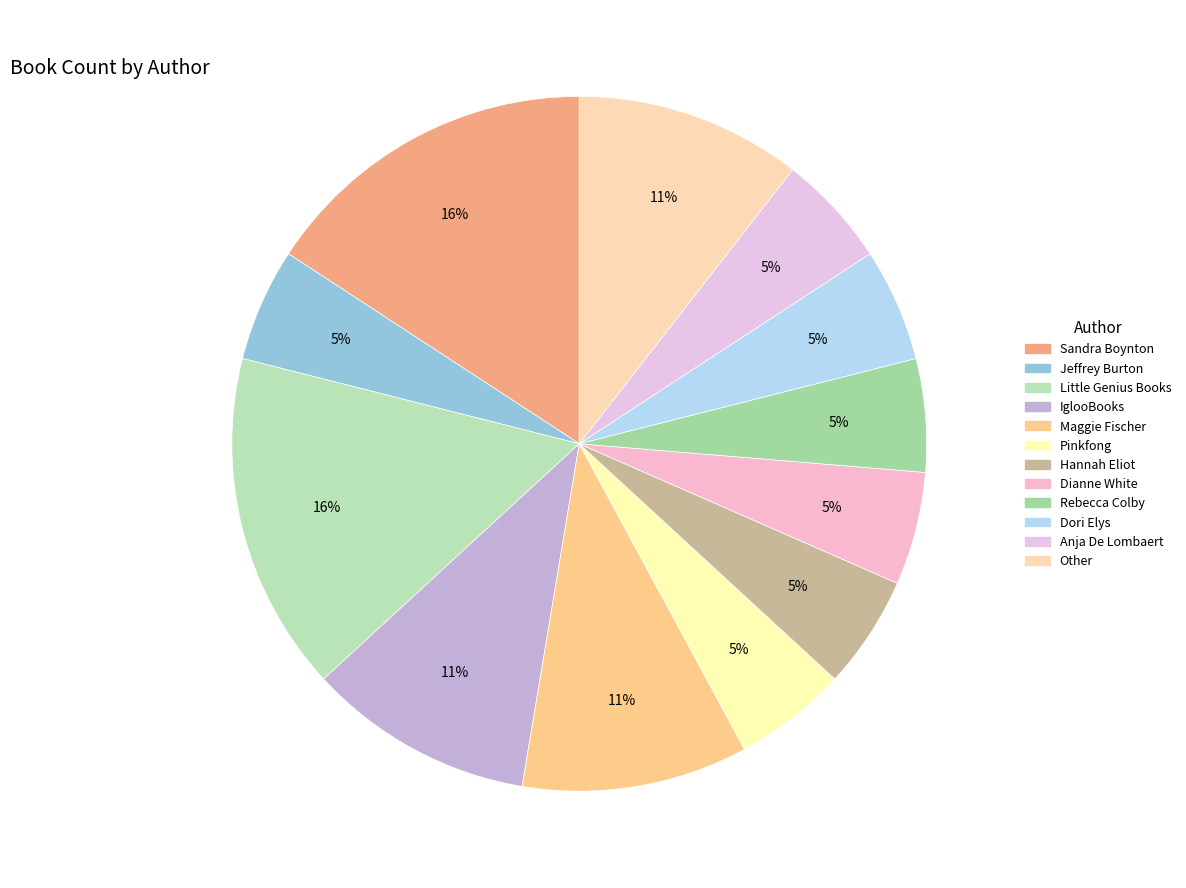

To the nearest percent, what portion does Rebecca Colby represent?

5%